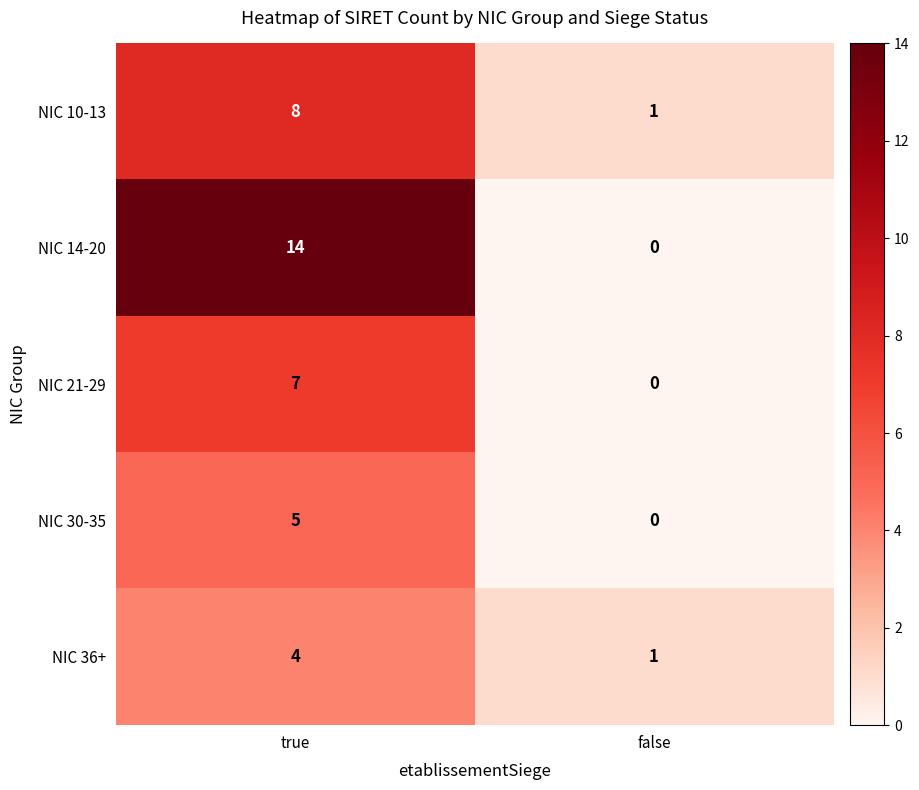

The value of NIC 30-35 at false is 0. True or false?

True